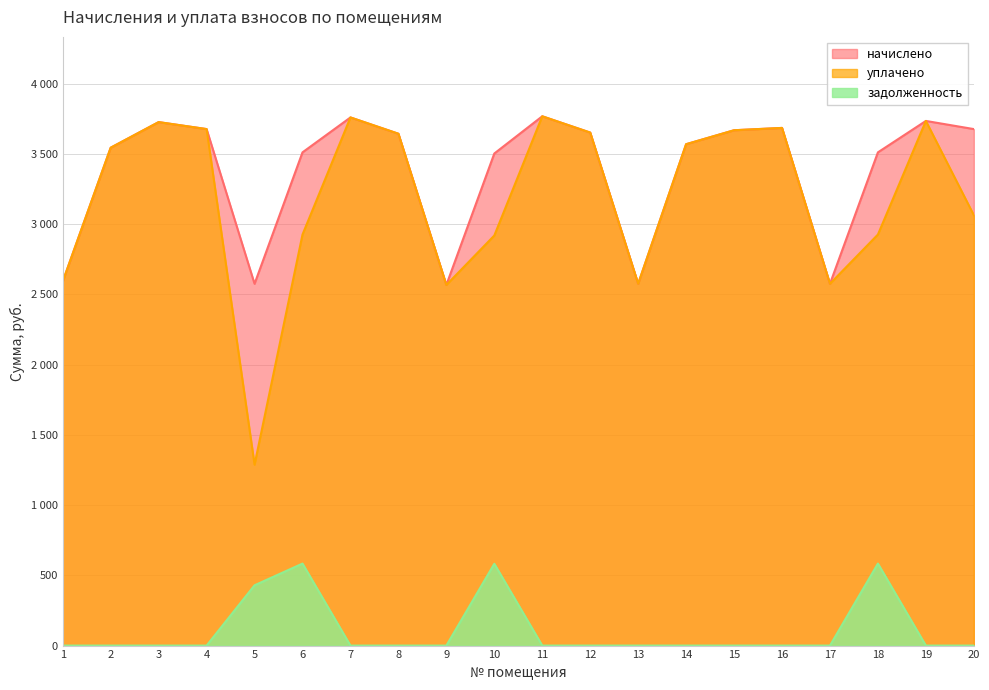

Reading left to right, what are all the values shown in this chart?

начислено: 2591.6	3543.8	3726.0	3676.3	2575.1	3510.7	3759.1	3643.2	2566.8	3502.4	3767.4	3651.5	2575.1	3568.7	3668.0	3684.6	2575.1	3510.7	3734.3	3676.3
уплачено: 2591.6	3543.8	3726.0	3676.3	1287.5	2925.7	3759.1	3643.2	2566.8	2918.8	3767.4	3651.5	2575.1	3568.7	3668.0	3684.6	2575.1	2925.7	3734.3	3063.6
задолженность: 0.0	0.0	0.0	0.0	429.2	583.7	0.0	0.0	0.0	582.3	0.0	0.0	0.0	0.0	0.0	0.0	0.0	583.7	0.0	0.0